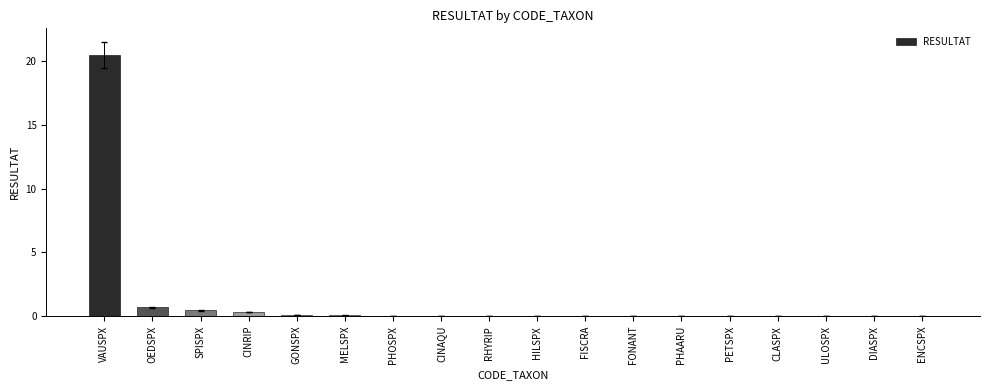

What is the sum of all values?

22.2